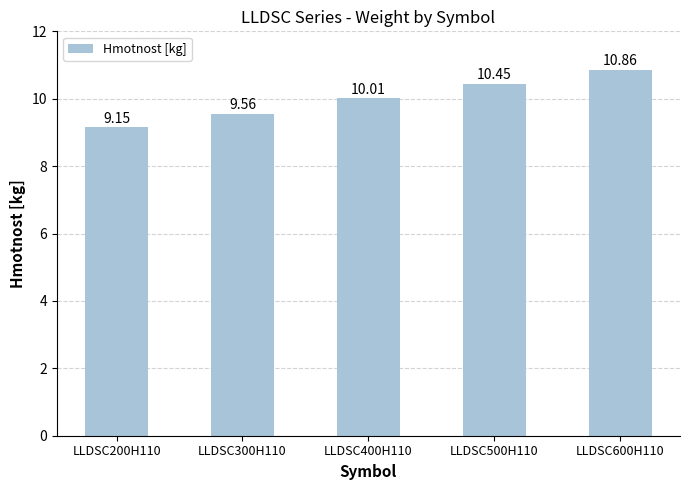

Approximately how many times larger is the value at LLDSC300H110 compared to LLDSC200H110?

1.0